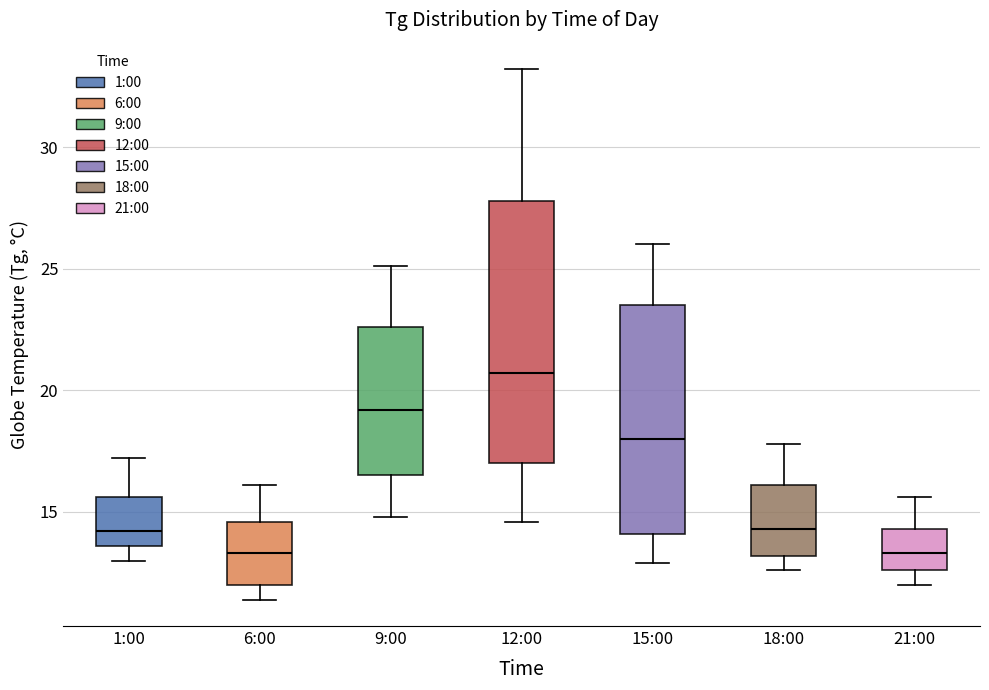

Reading left to right, transcribe this box plot: for each box, give where its median line is, the range the box spans, and where its two whiskers end, as read against the y-axis. The values are not printed on the chart, so give them approximately, as read against the axis.

1:00: median 14.0, box 13.5 to 15.5, whiskers 13.0 to 17.0
6:00: median 13.5, box 12.0 to 14.5, whiskers 11.5 to 16.0
9:00: median 19.0, box 16.5 to 22.5, whiskers 15.0 to 25.0
12:00: median 20.5, box 17.0 to 28.0, whiskers 14.5 to 33.0
15:00: median 18.0, box 14.0 to 23.5, whiskers 13.0 to 26.0
18:00: median 14.5, box 13.0 to 16.0, whiskers 12.5 to 18.0
21:00: median 13.5, box 12.5 to 14.5, whiskers 12.0 to 15.5